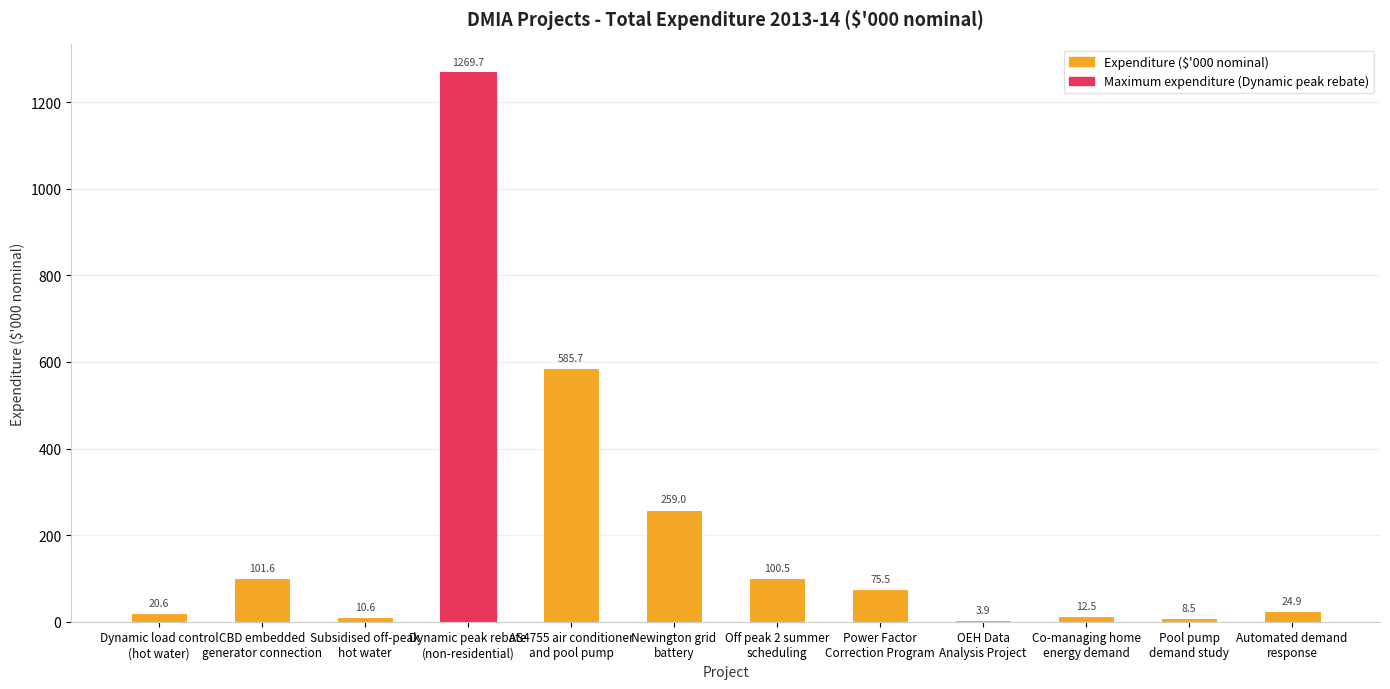

Reading left to right, list all the values displayed in this chart.

20.6	101.6	10.6	1269.7	585.7	259.0	100.5	75.5	3.9	12.5	8.5	24.9